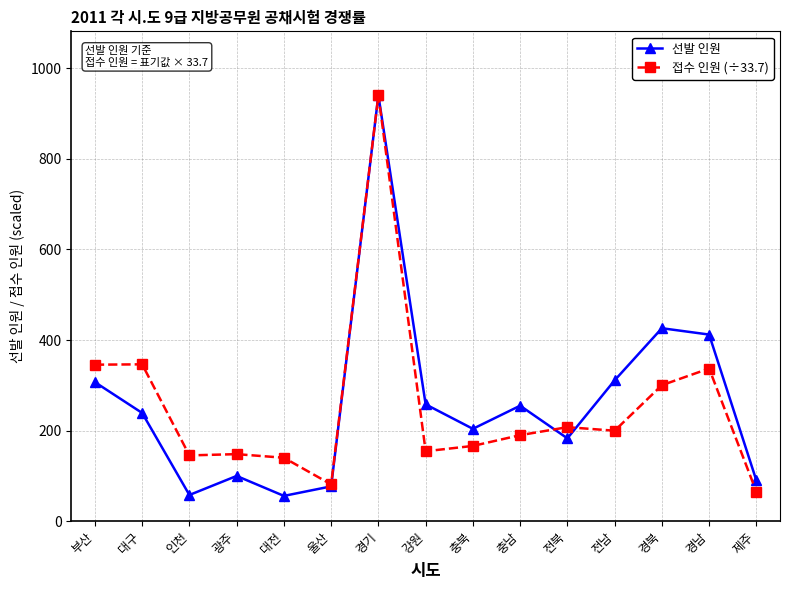

Where does the 접수 인원 (÷33.7) series first go above 189?

부산